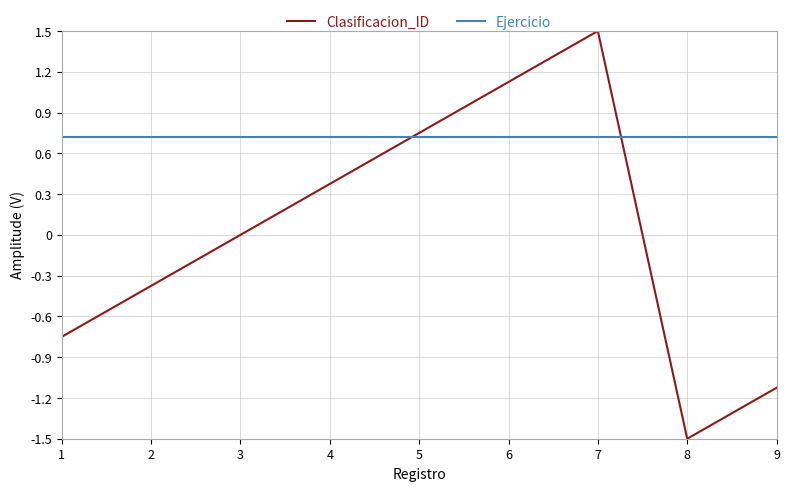

How many lines are shown in the chart?

2